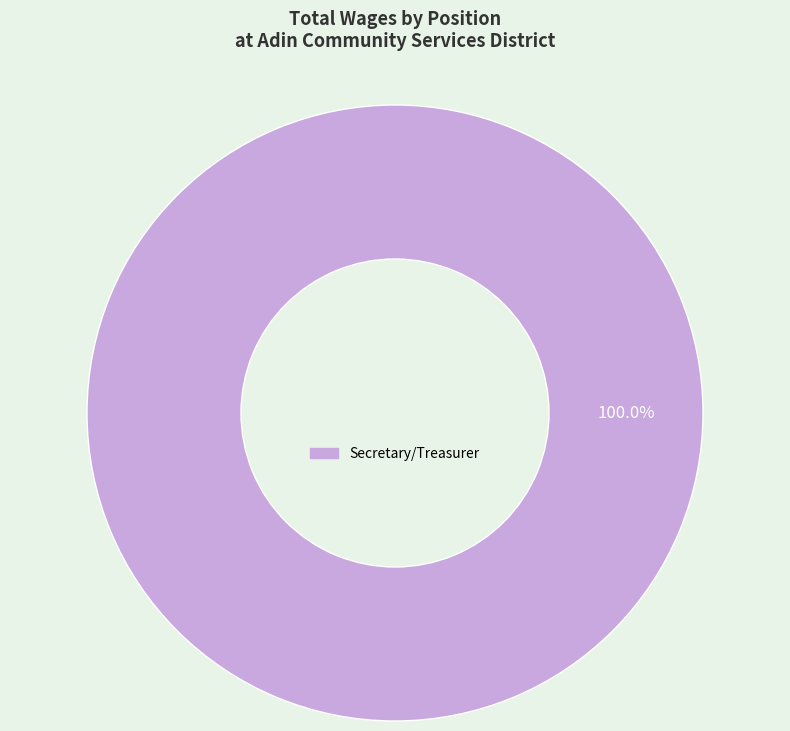

Count the number of slices in the pie.

1